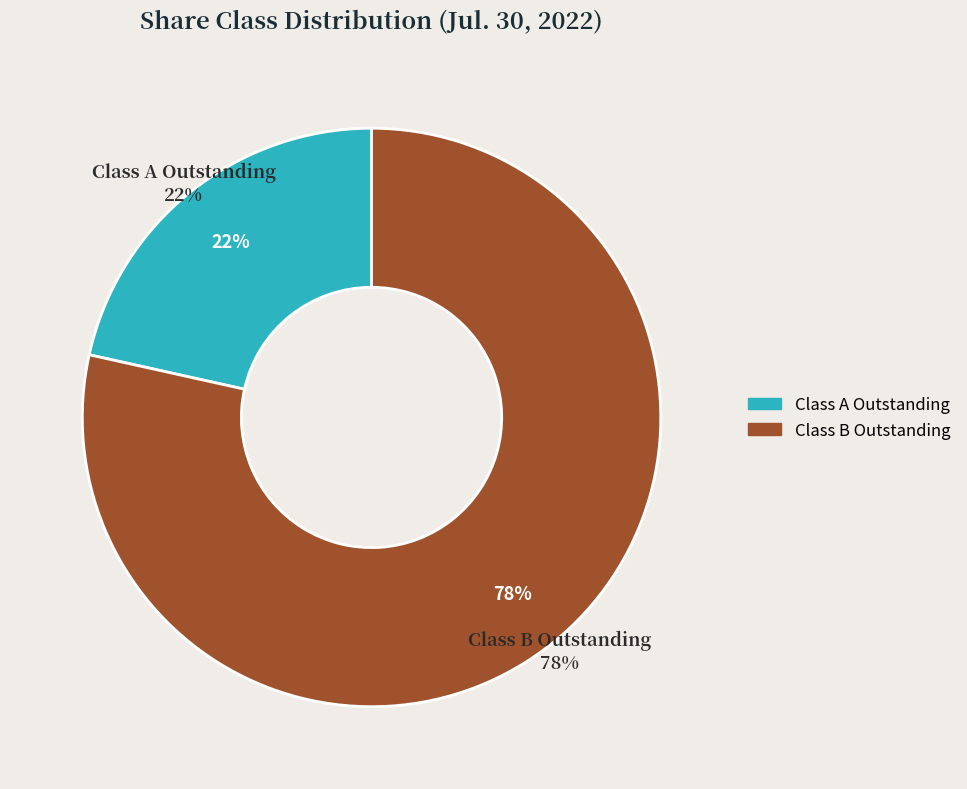

True or false: Class B Outstanding accounts for 78% of the total.

True